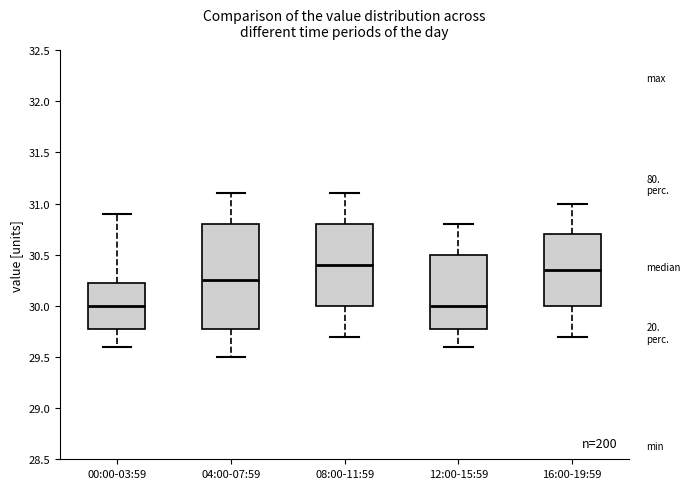

Which box is the tallest, from its lower edge to its upper edge?

04:00-07:59